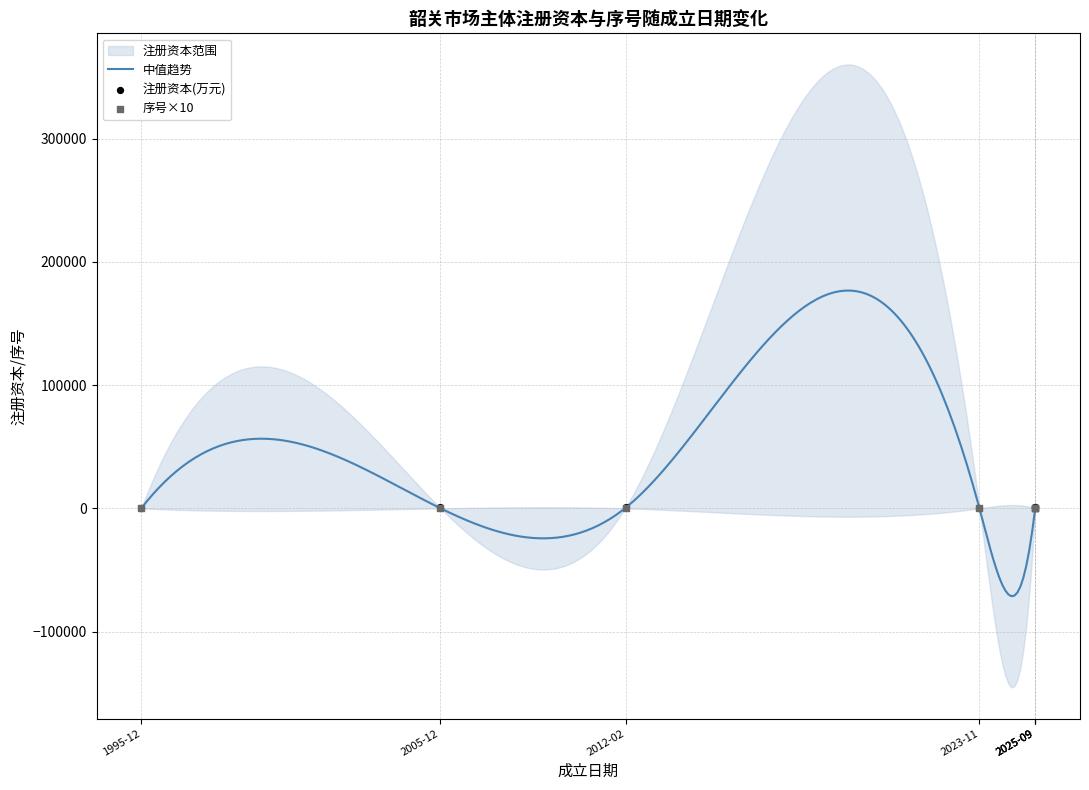

Which series has the largest total across all categories?

注册资本